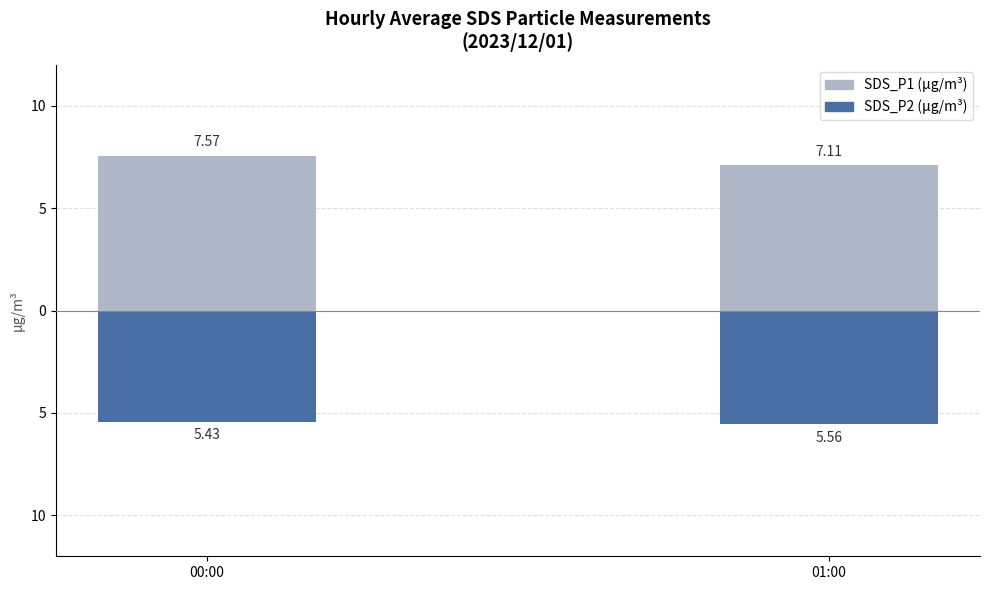

What is the spread (max minus min) of values at 00:00?

13.0